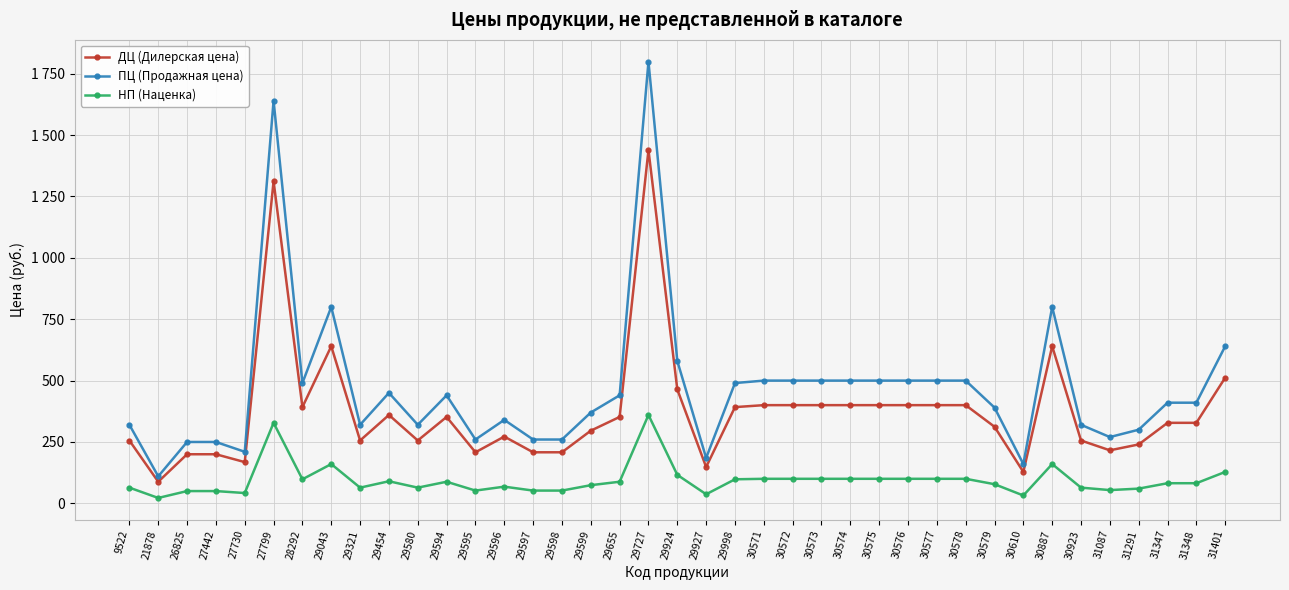

True or false: ДЦ (Дилерская цена) and НП (Наценка) intersect in this chart.

False